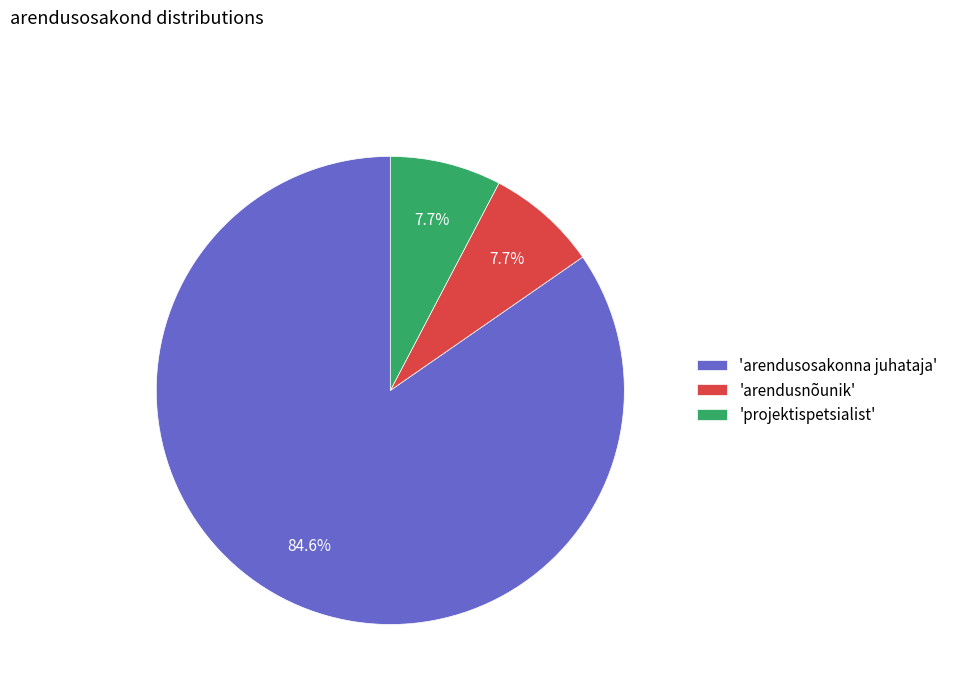

Count the number of slices in the pie.

3